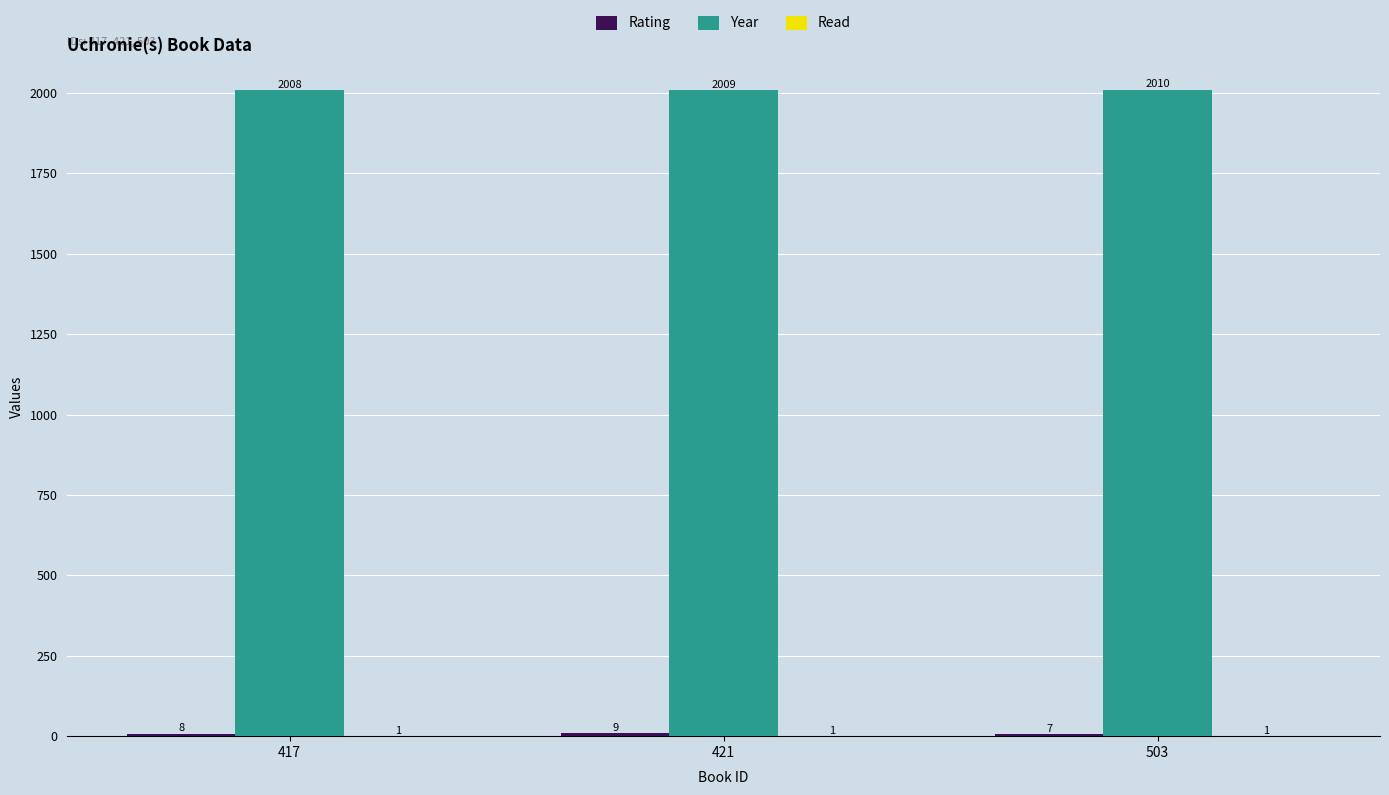

Does the chart contain stacked bars?

No